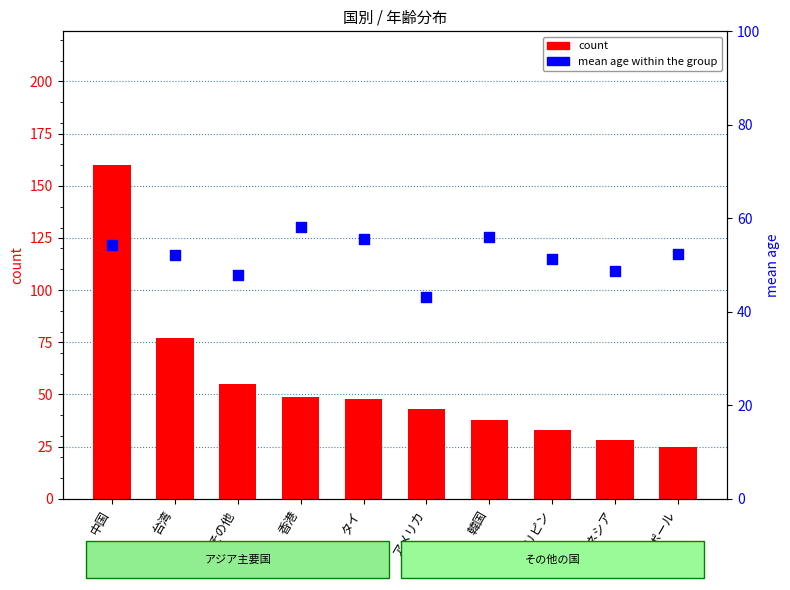

What is the total value across all series at その他?

102.8